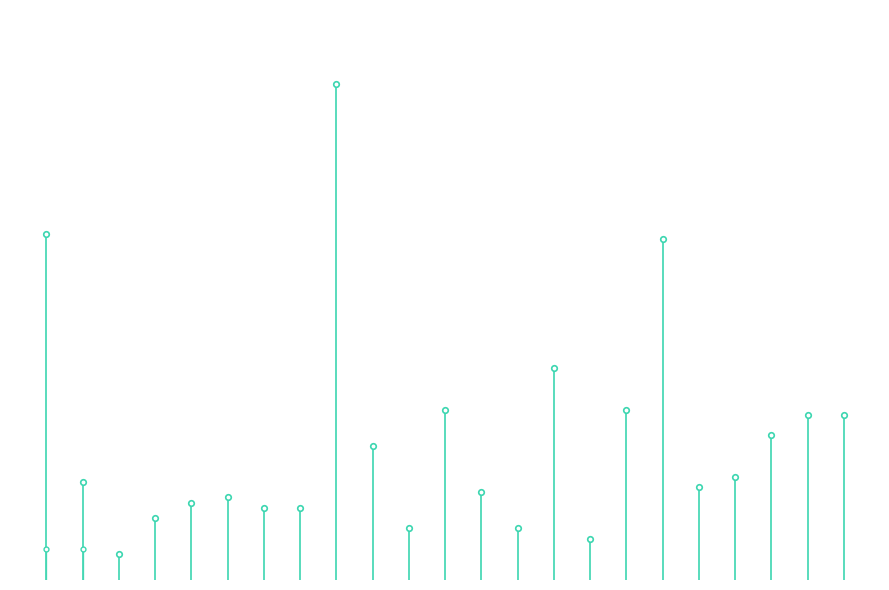

What is the value of the Blank Votes point at the 2nd from the left?

67